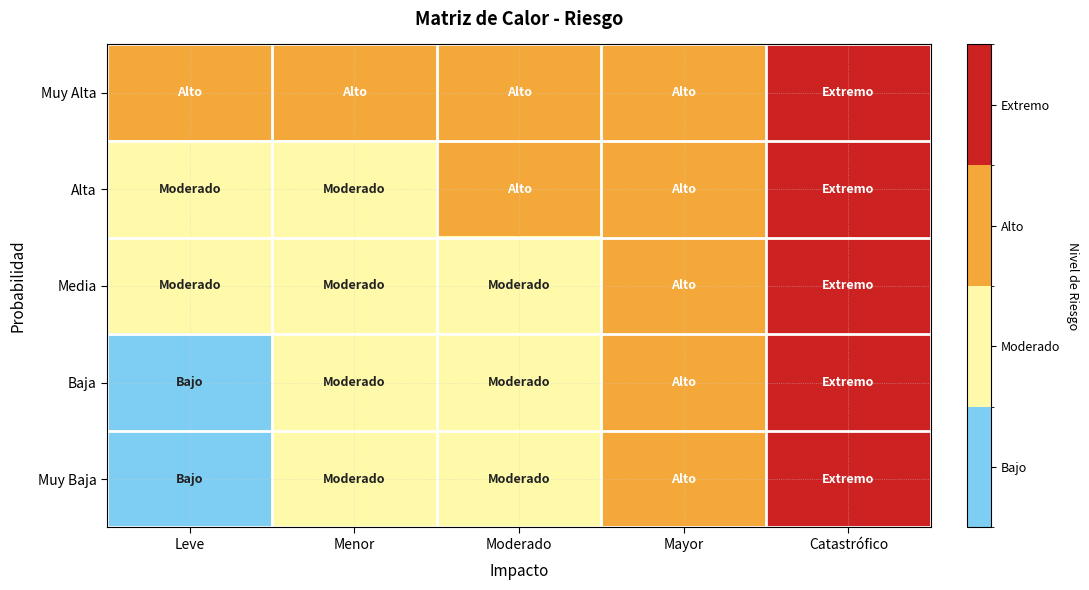

Which has a higher value, Moderado or Leve?

Moderado